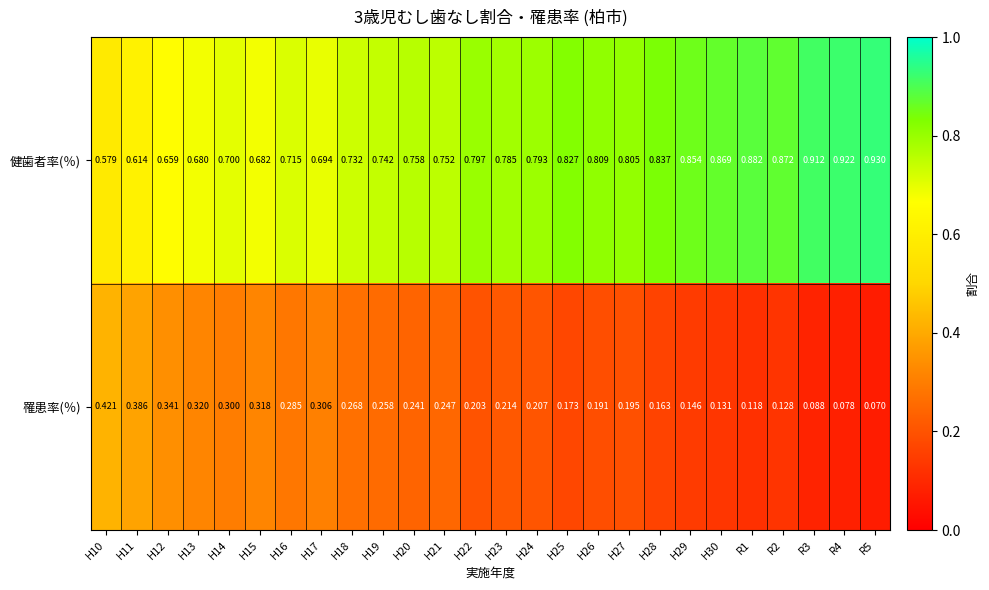

List the series in order of their overall mean, lowest first.

罹患率(％), 健歯者率(％)